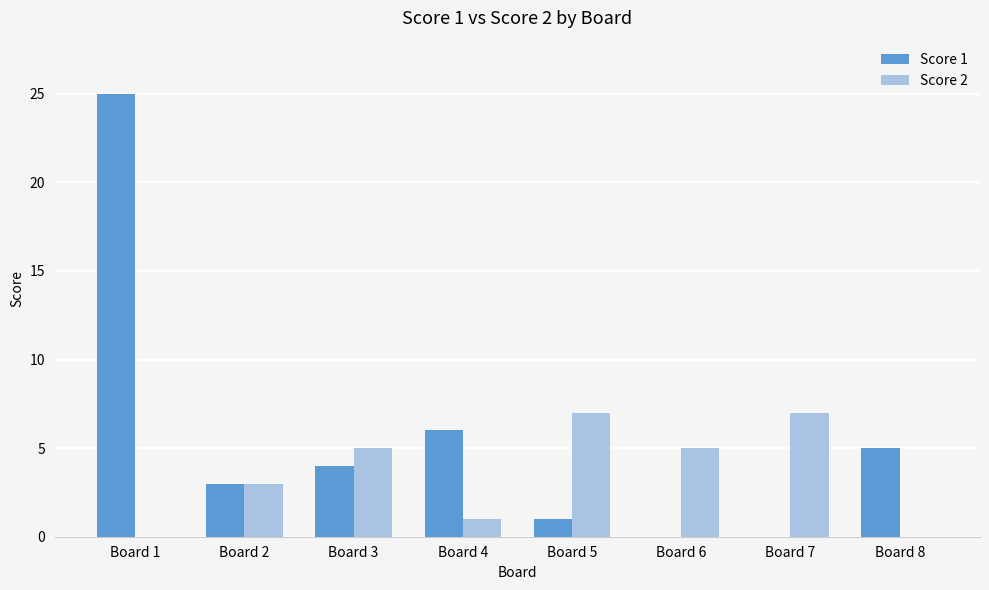

What are all the series names shown in the legend?

Score 1, Score 2